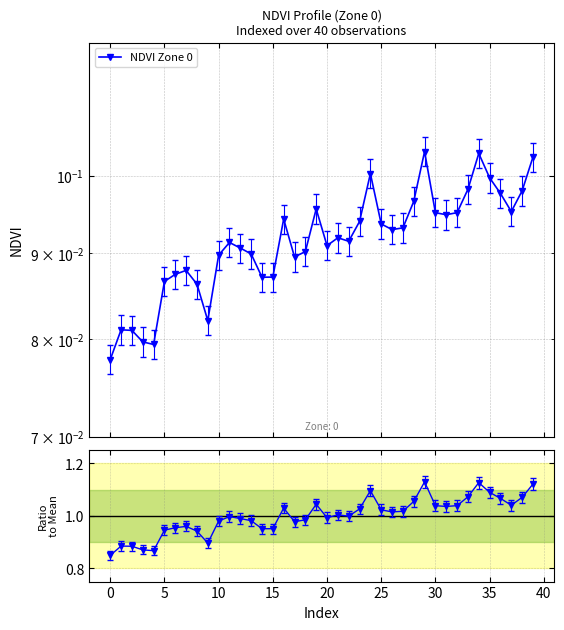

Does the chart have visible grid lines?

Yes